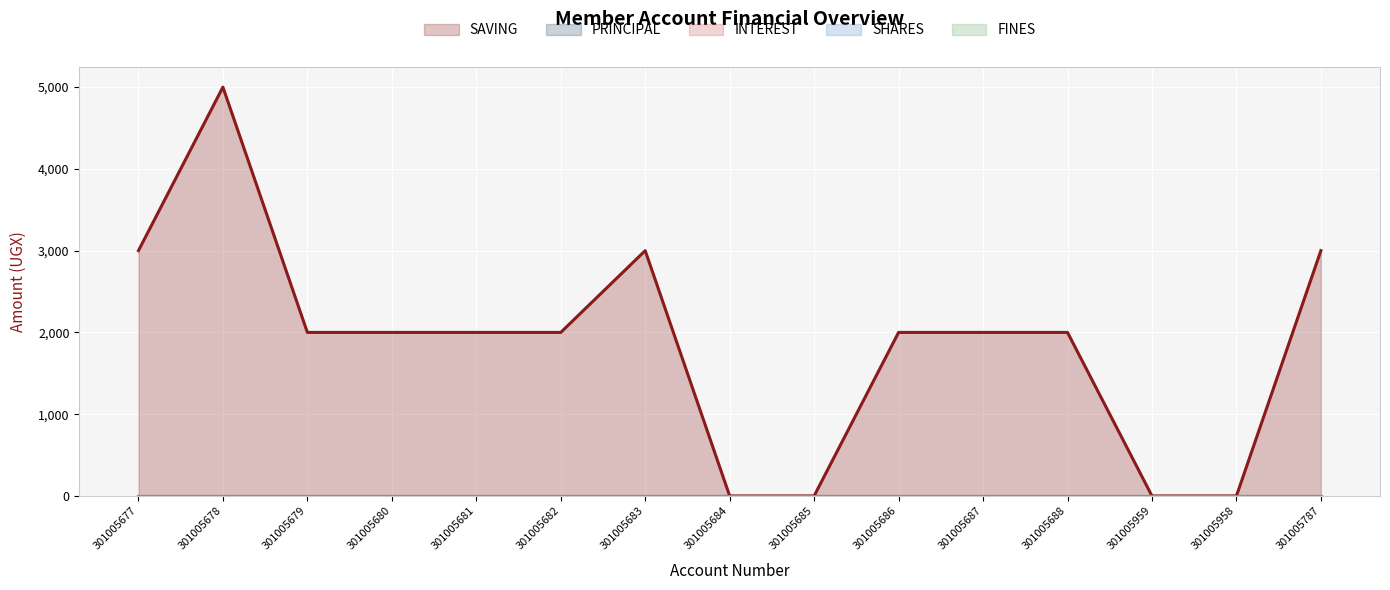

What is the difference between the maximum and second lowest values in the SAVING series?

5000